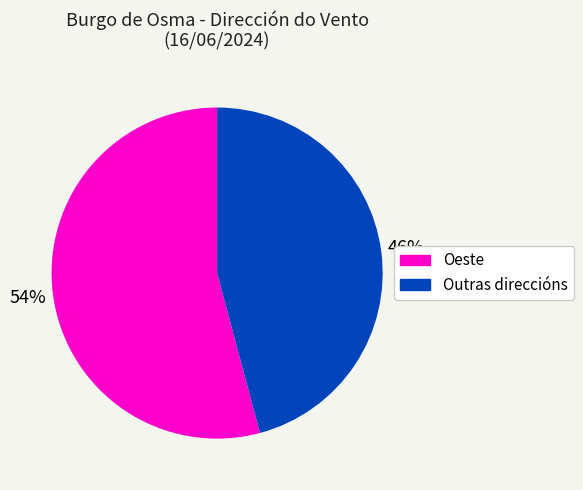

To the nearest percent, what is the difference between the largest and smallest slice percentages?

8%